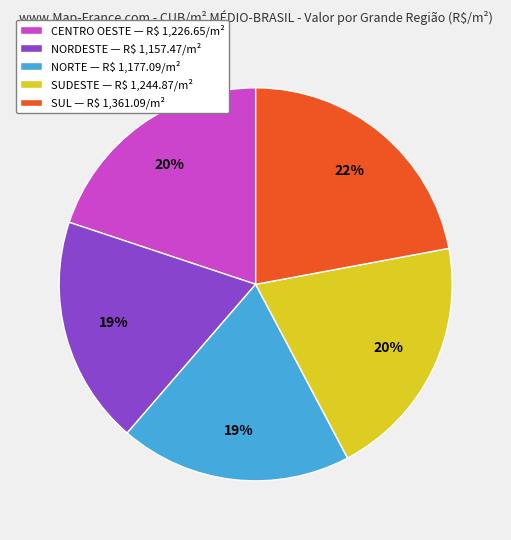

Does SUL represent more than half of the total?

No